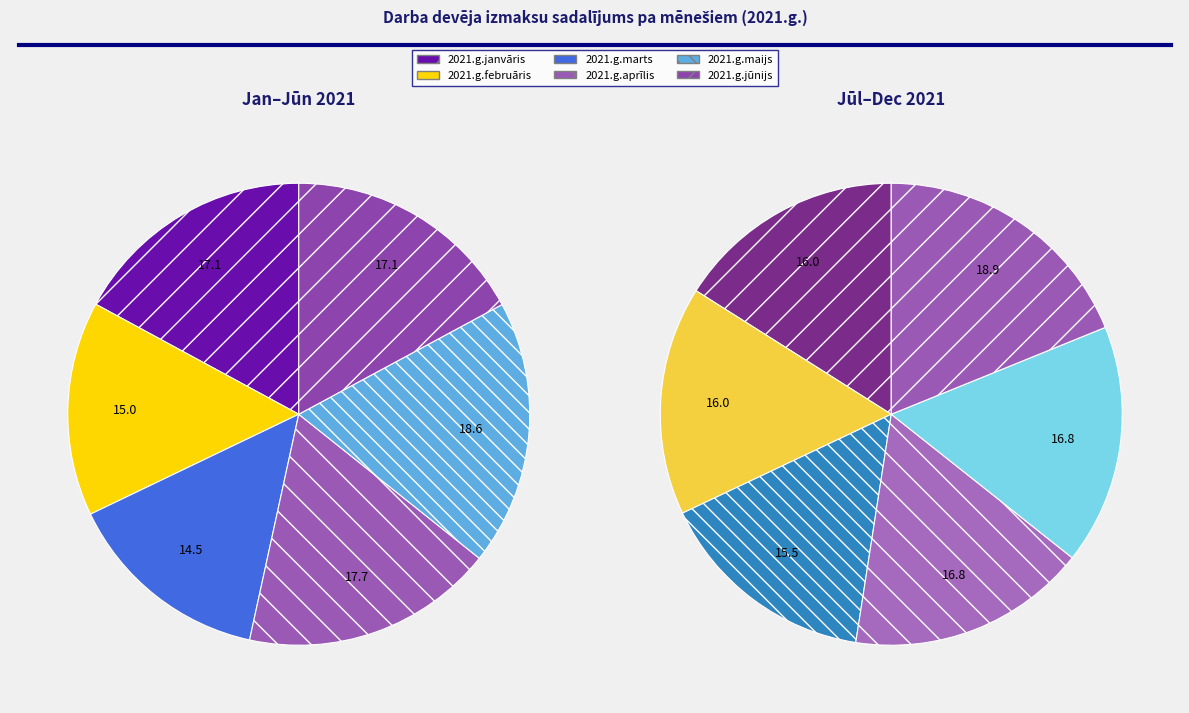

Count the number of slices in the pie.

12